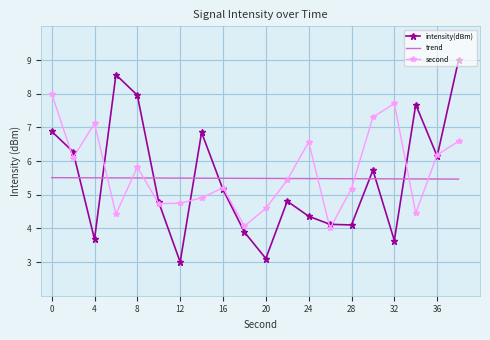

Rank the series by their maximum value, from lowest to highest.

trend, second, intensity(dBm)